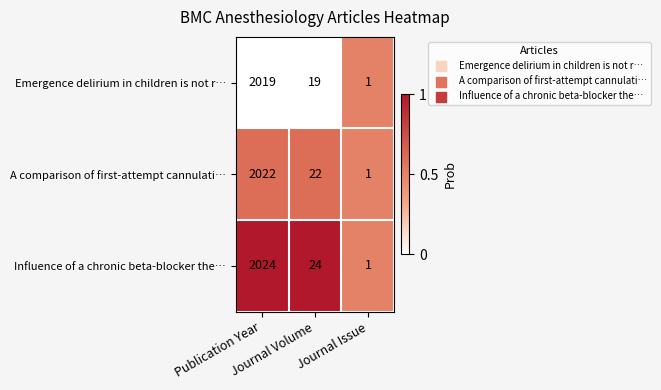

Which series has the largest total across all categories?

Influence of a chronic beta-blocker the…